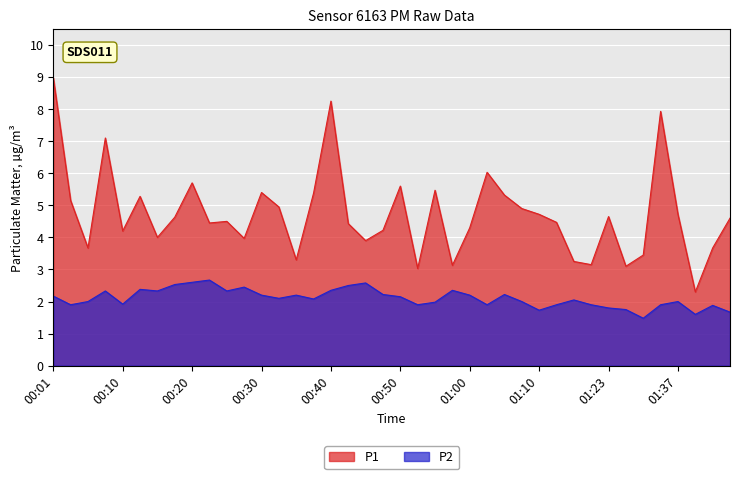

Which series changed the most between 00:23 and 01:45?

P2